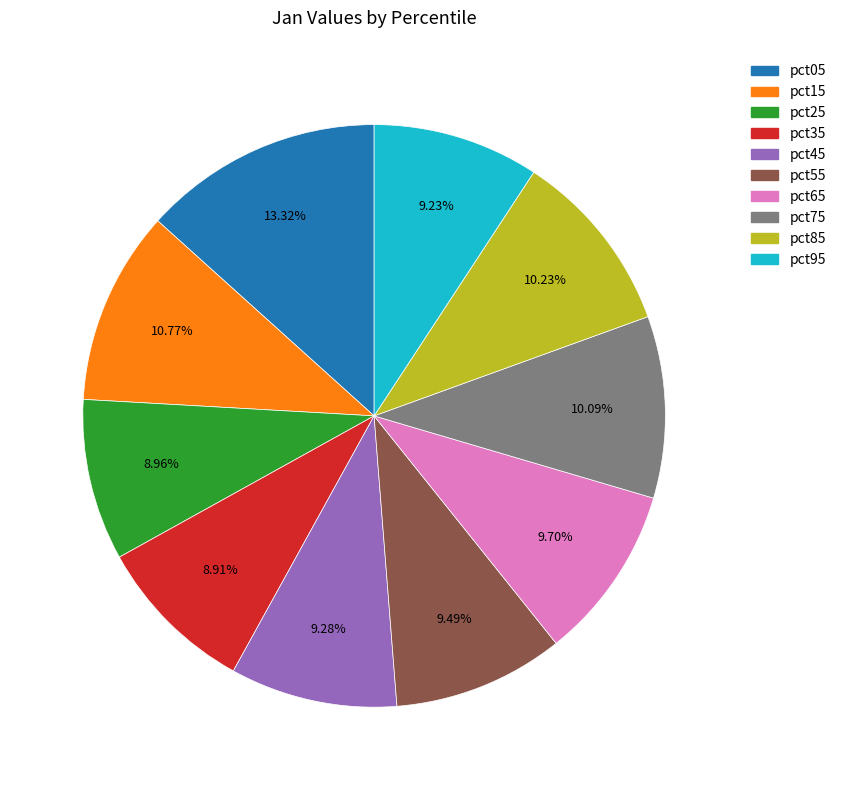

To the nearest percent, what is the difference between the pct75 and pct05 slice percentages?

3%